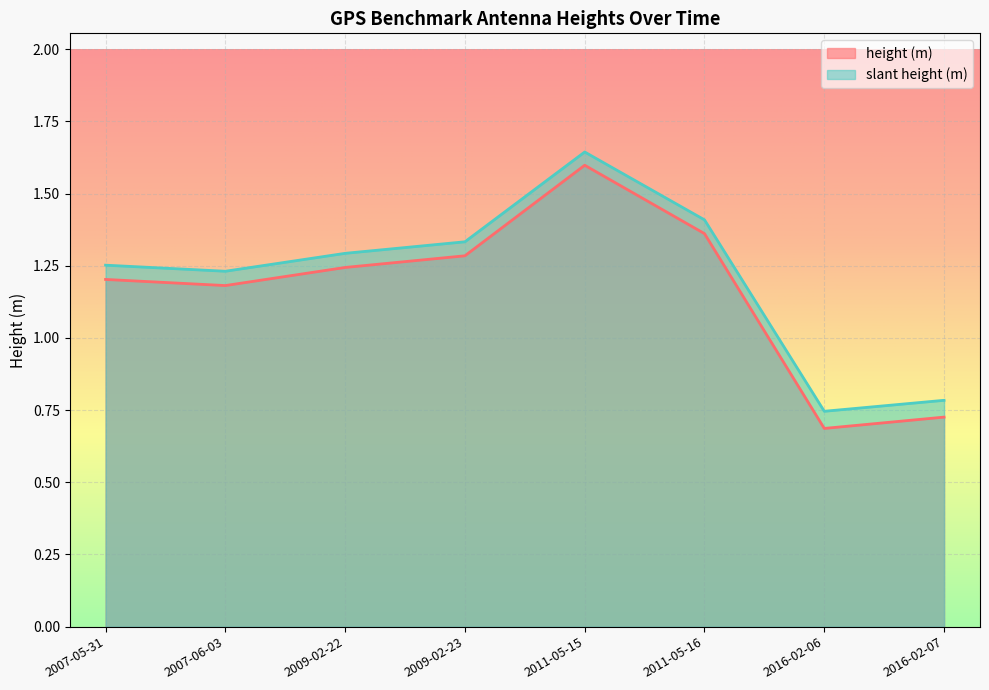

Where is slant height (m) nearest to the value 1?

2016-02-07